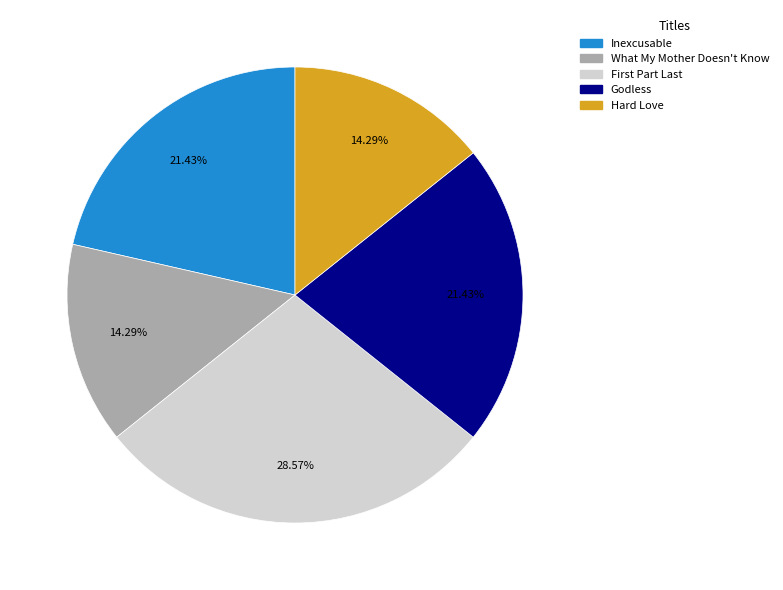

Which slice is the largest?

First Part Last